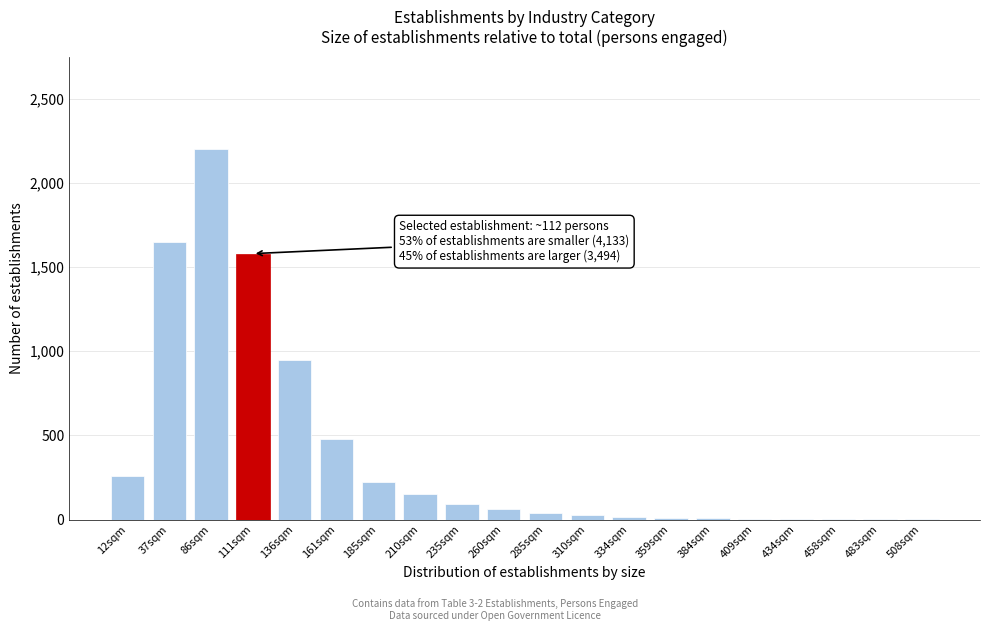

Which label corresponds to the largest value in the chart?

86sqm